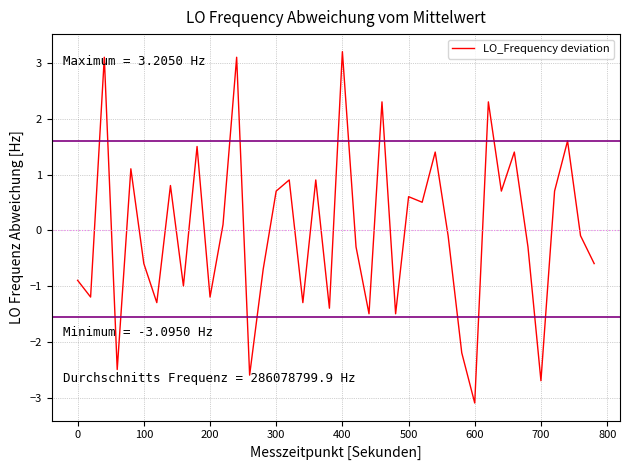

What is the maximum value shown in the chart?

3.2